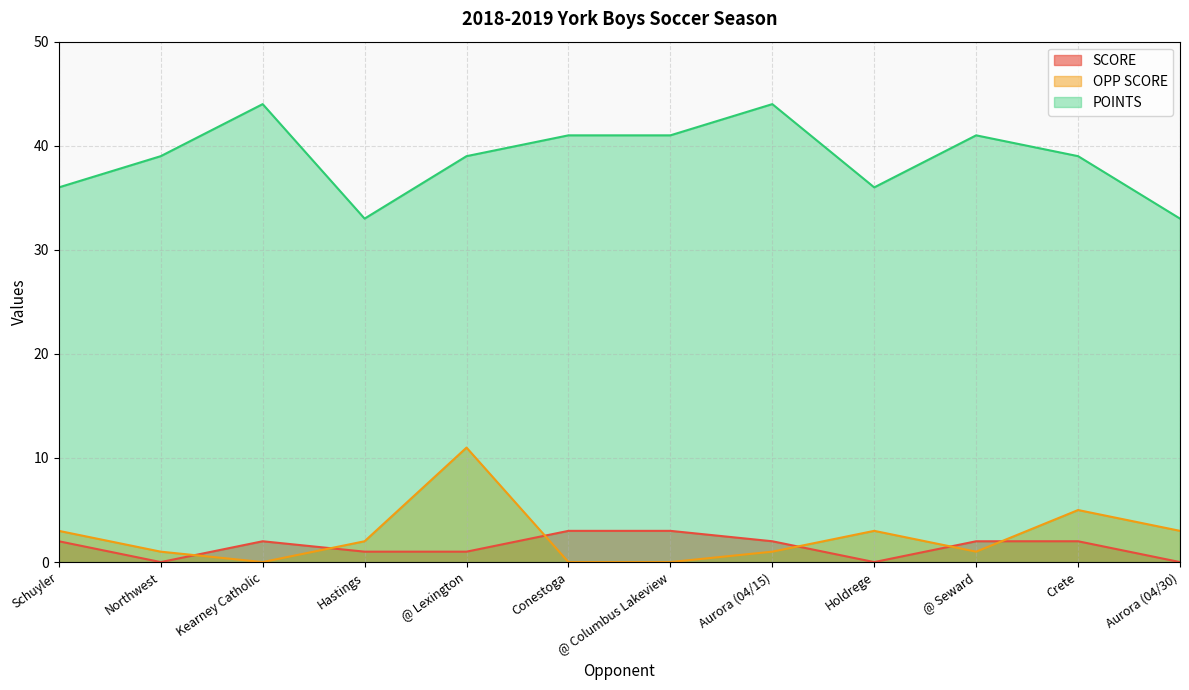

How many lines are shown in the chart?

3